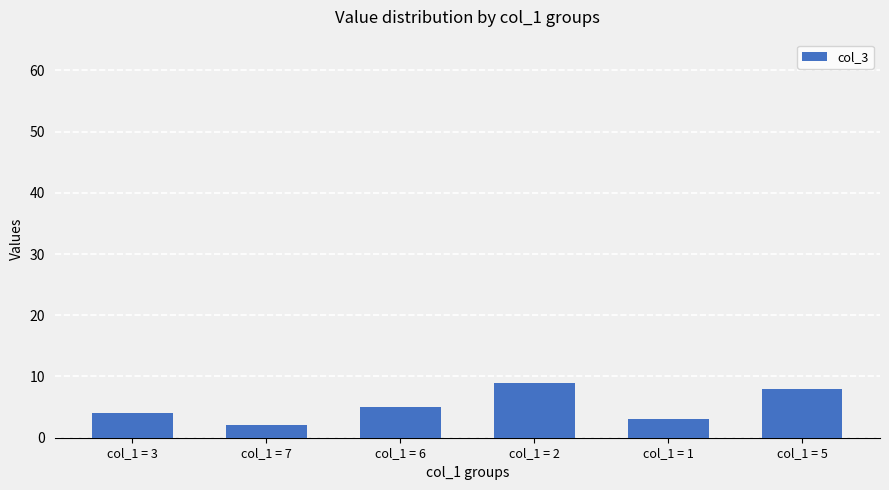

Rank the categories by value from lowest to highest.

col_1 = 7, col_1 = 1, col_1 = 3, col_1 = 6, col_1 = 5, col_1 = 2